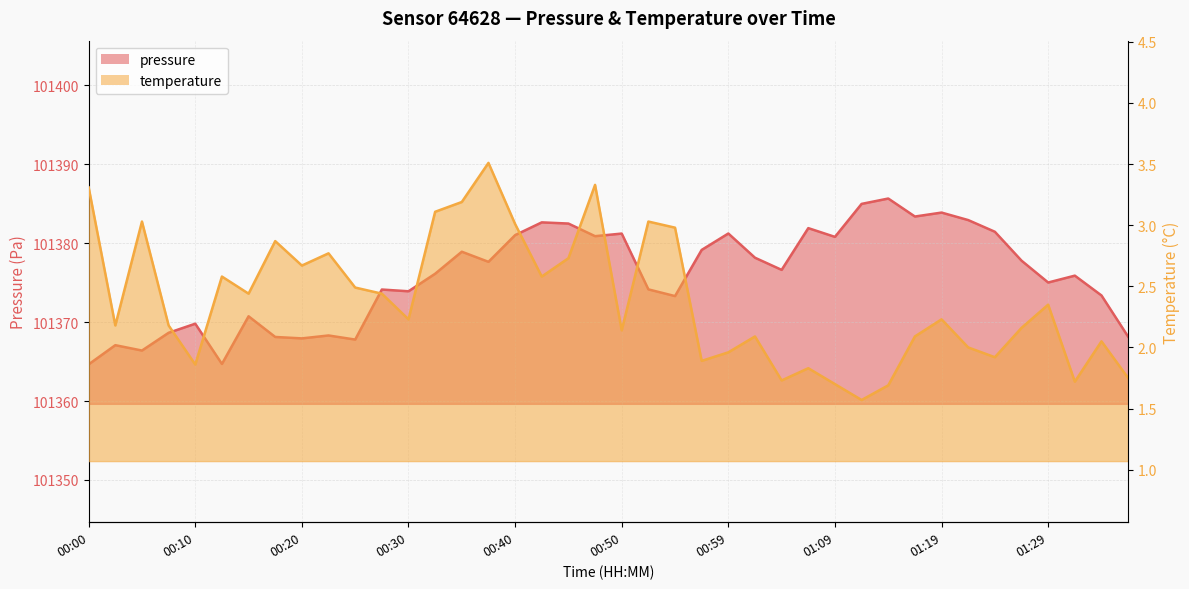

How many data points in pressure are less than 101376?

19